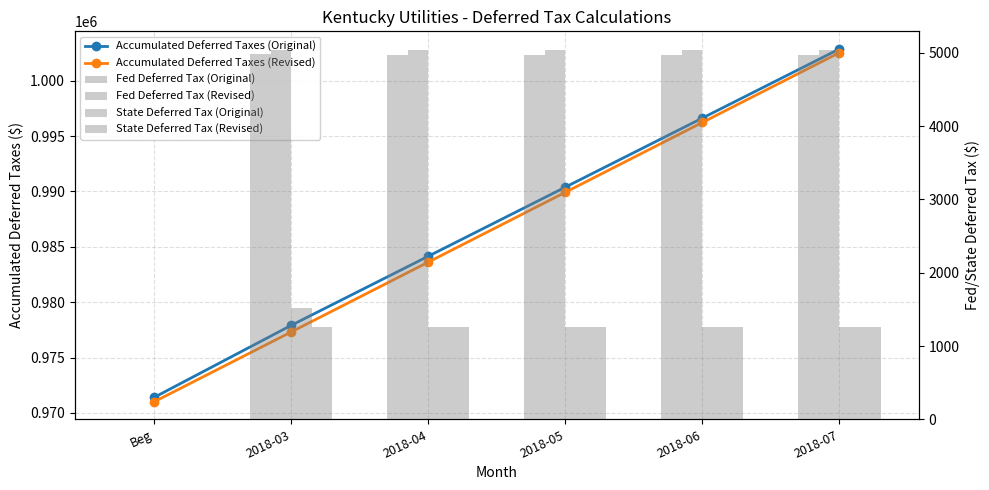

Reading left to right, extract all data points from this chart.

Accumulated Deferred Taxes (Original): 971415.0	977916.7	984153.0	990388.5	996623.9	1002859.8
Accumulated Deferred Taxes (Revised): 971019.0	977321.1	983623.3	989925.4	996227.6	1002529.7
Fed Deferred Tax (Original): 0.0	4986.1	4973.4	4972.5	4972.5	4972.9
Fed Deferred Tax (Revised): 0.0	5039.2	5039.2	5039.2	5039.2	5039.2
State Deferred Tax (Original): 0.0	1515.5	1263.0	1263.0	1263.0	1263.0
State Deferred Tax (Revised): 0.0	1263.0	1263.0	1263.0	1263.0	1263.0